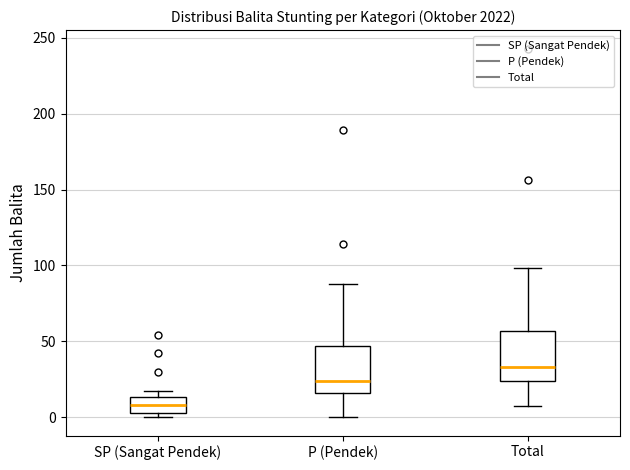

Which box's median line is the highest?

Total